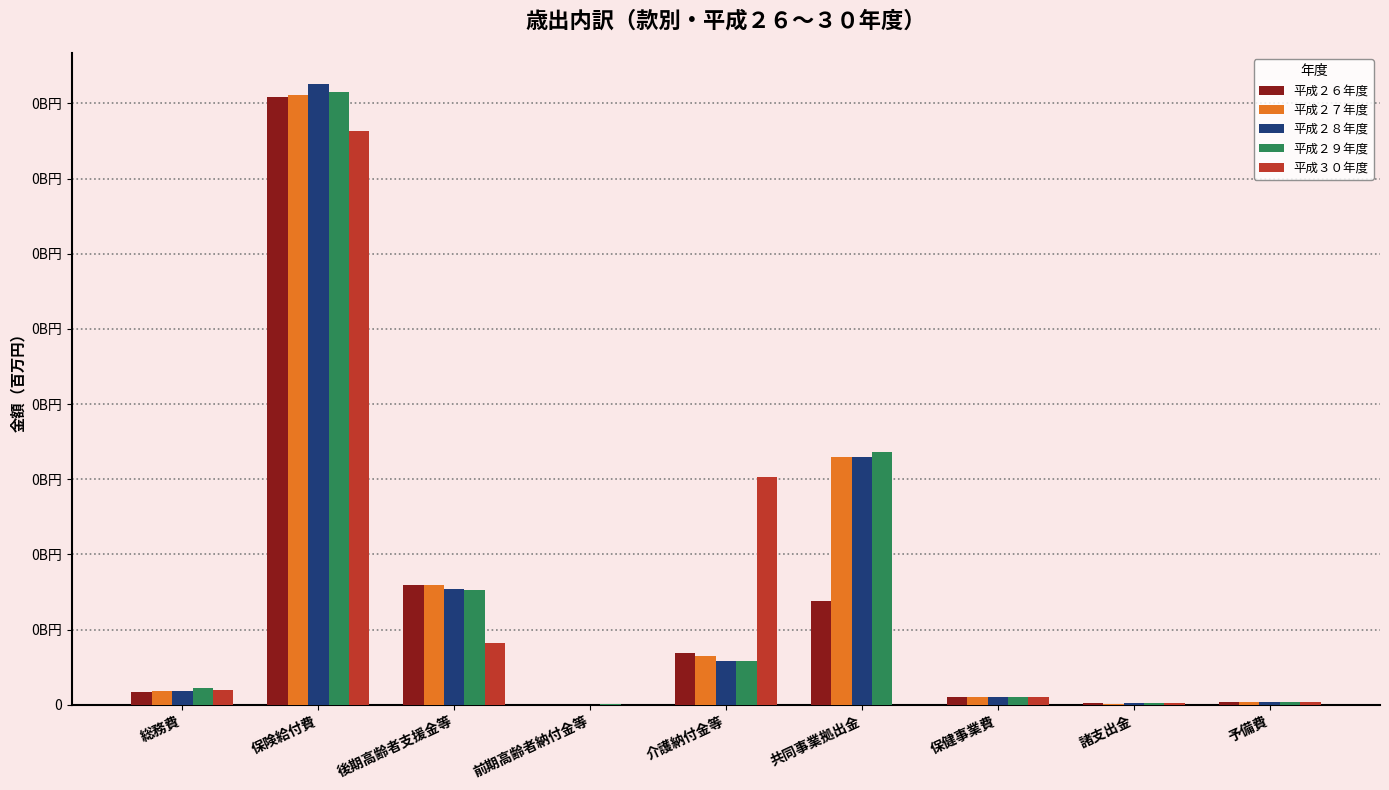

What is the label of the 4th bar from the right?

共同事業拠出金